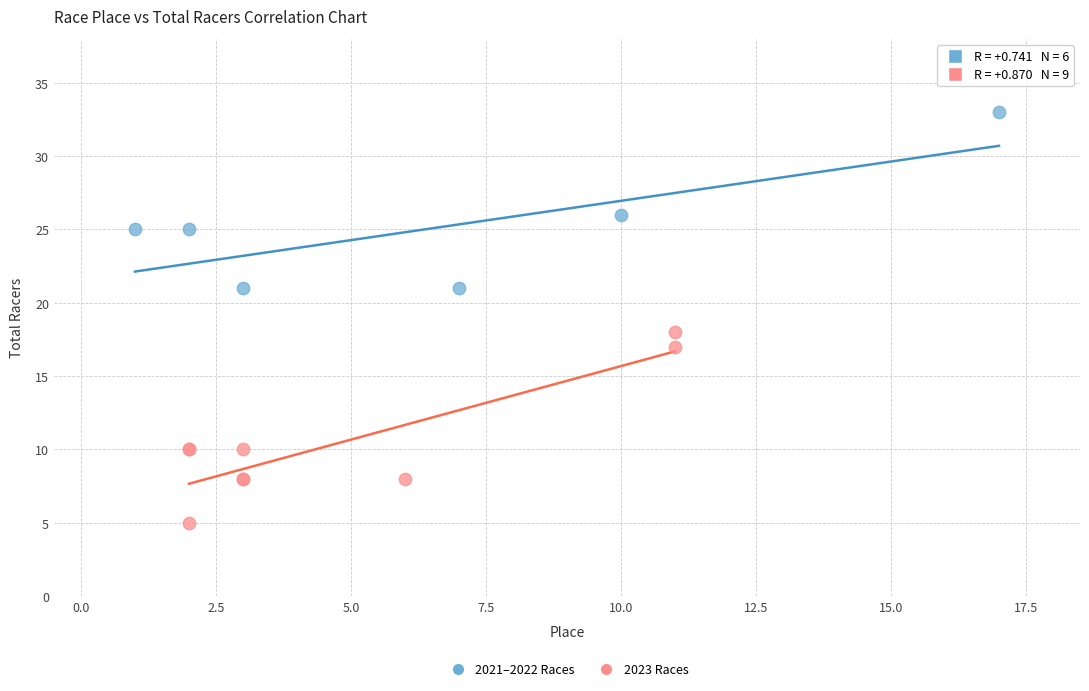

Which series reaches the minimum Y coordinate?

2023 Races